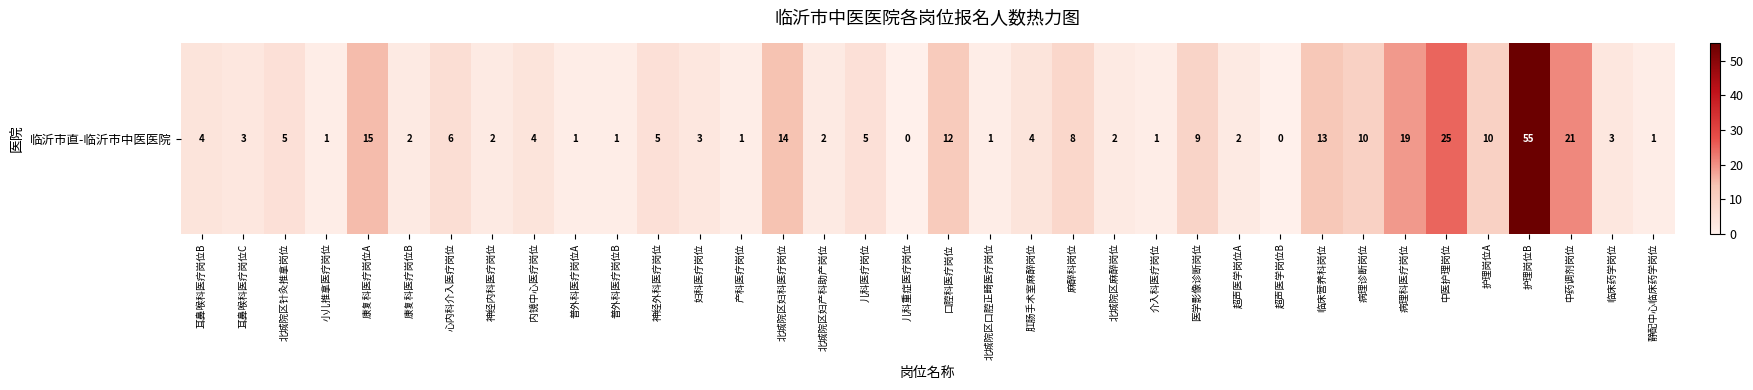

What is the greatest value displayed?

55